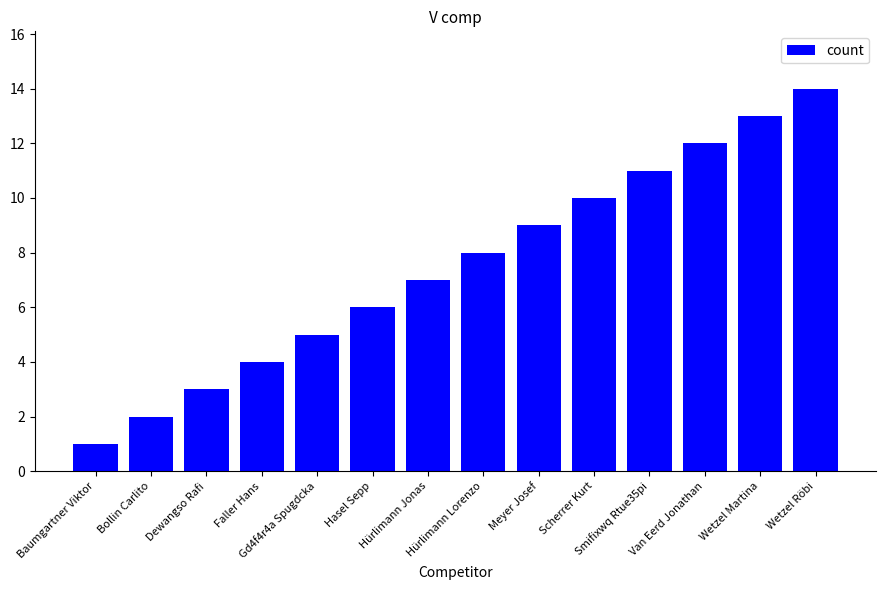

Which label corresponds to the largest value in the chart?

Wetzel Röbi